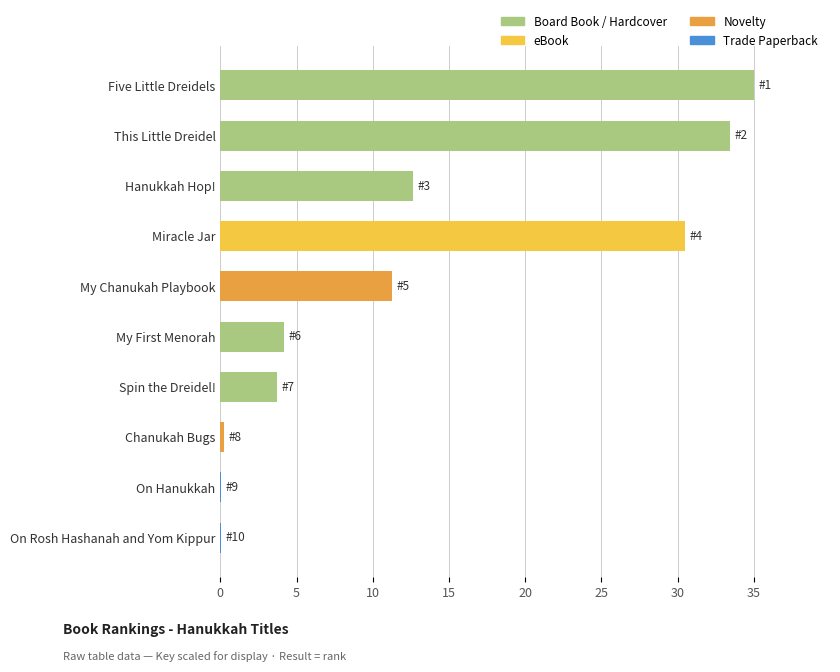

Count the number of categories in the chart.

10